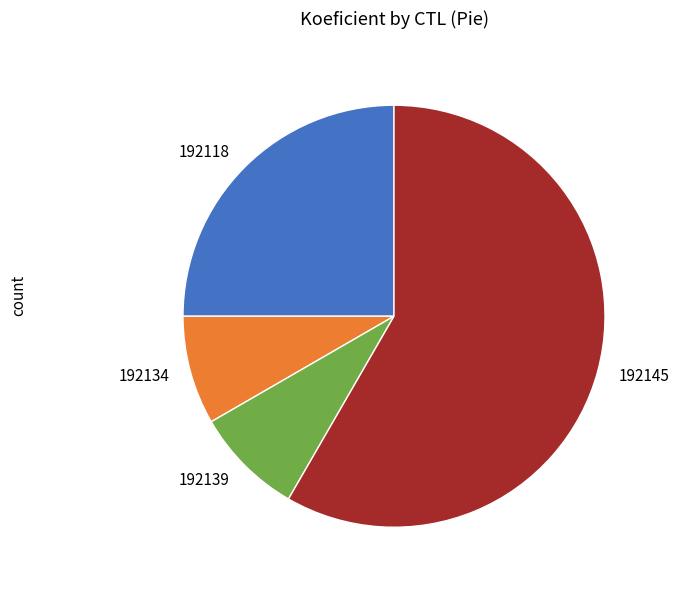

What is the largest slice in the pie chart?

192145